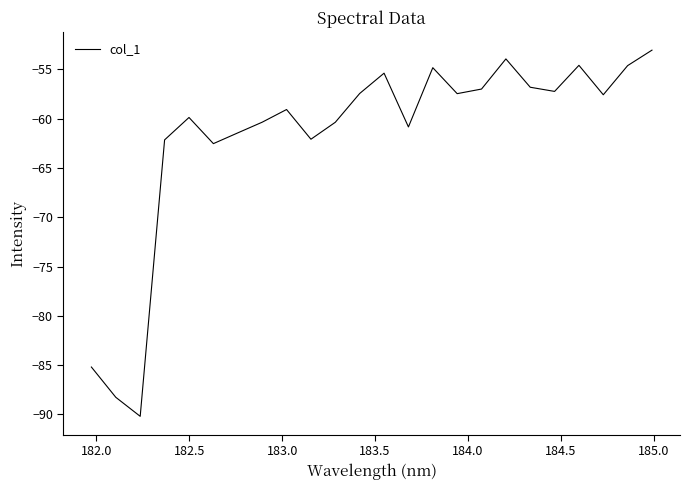

Is this an area chart (filled region under the line)?

No